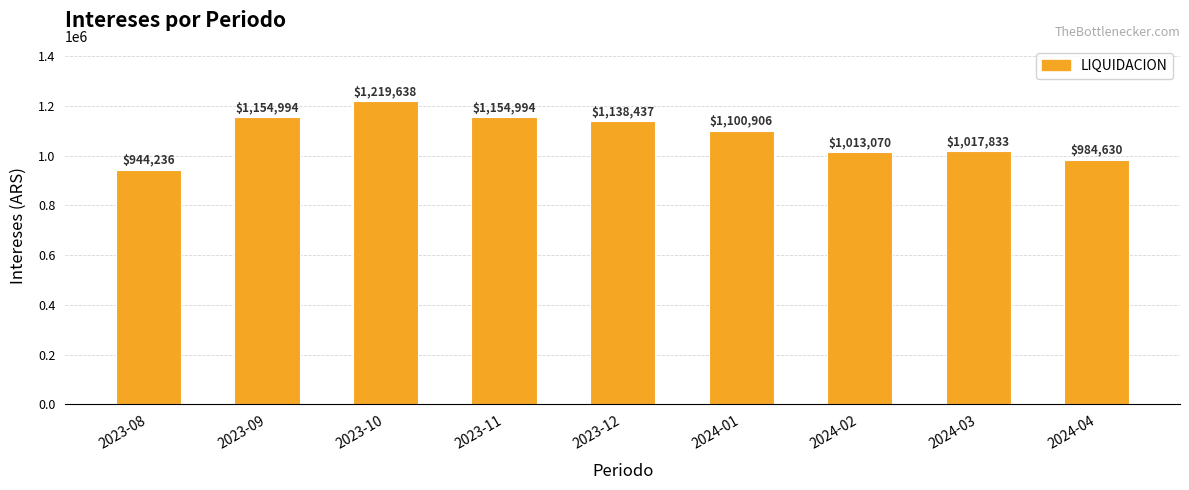

At which category does the chart reach its peak across all series?

2023-10